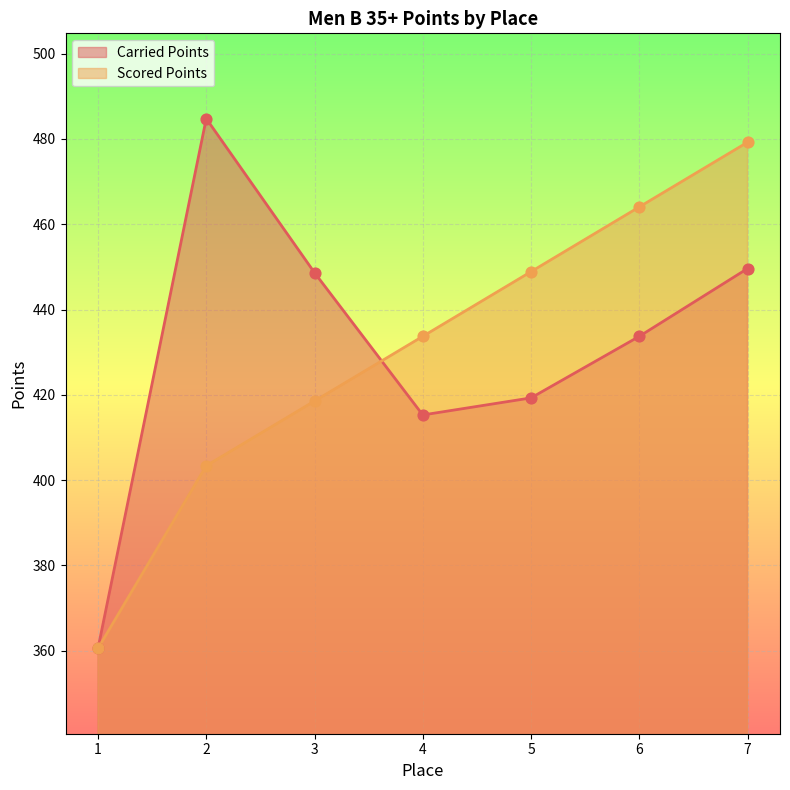

Which series contains the lowest Y value?

Carried Points